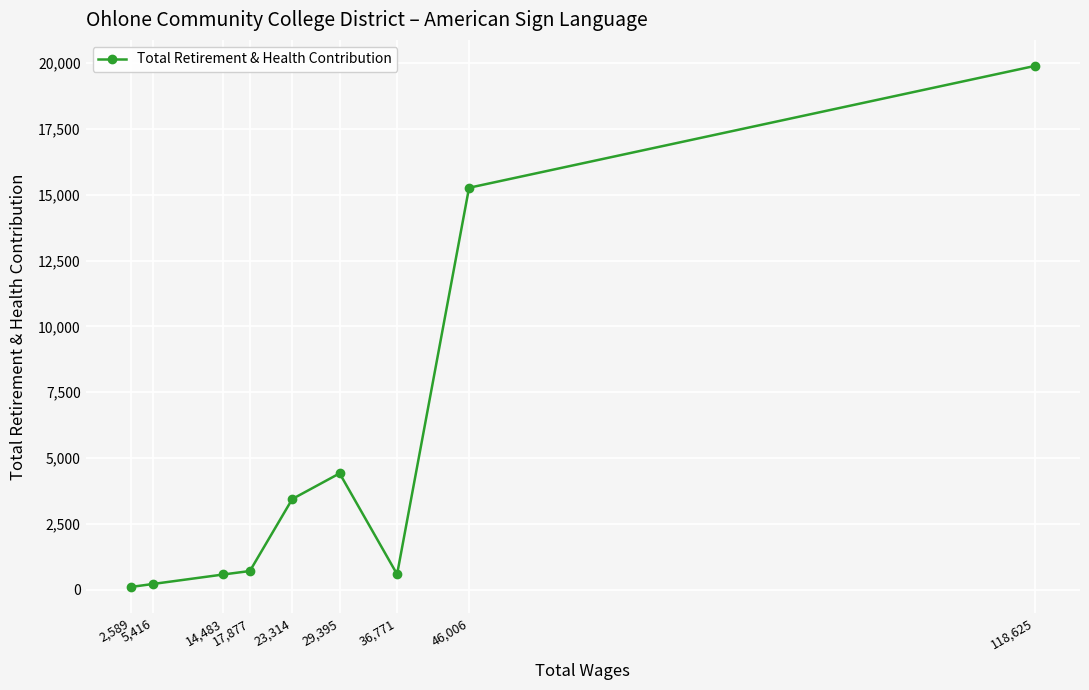

Approximately how many times larger is the value at 118,625 compared to 36,771?

33.9